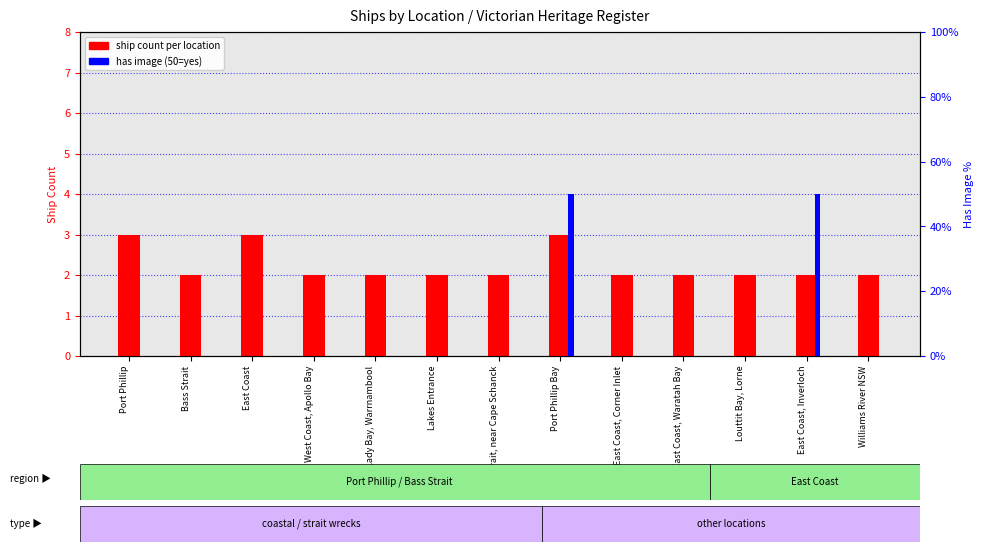

The has image (50=yes) series shows -17 at Lakes Entrance. True or false?

False